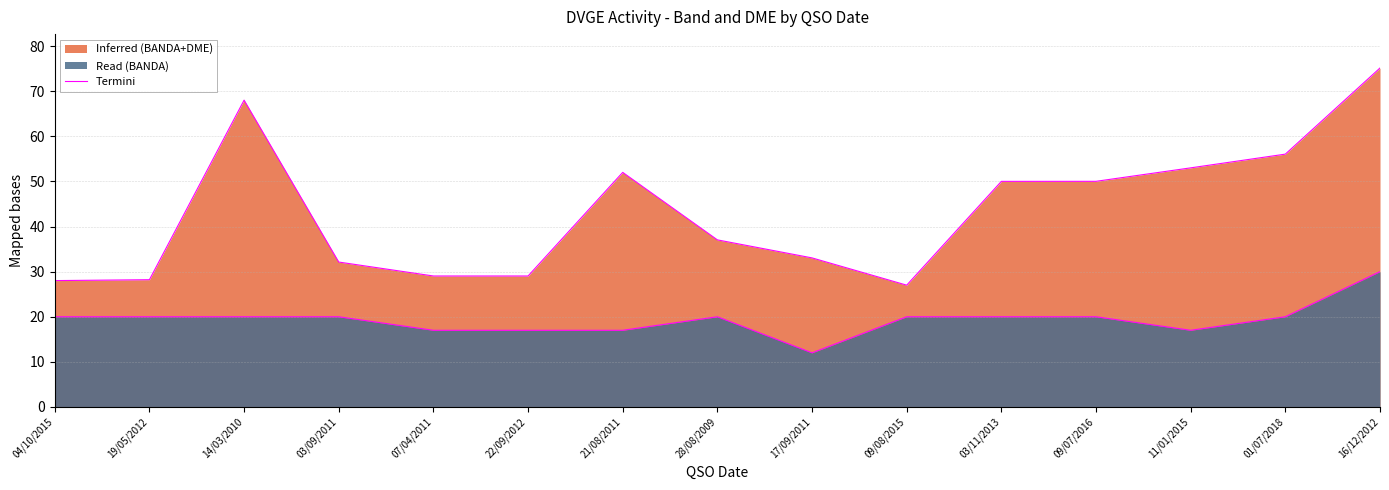

How many values are below 37?

7